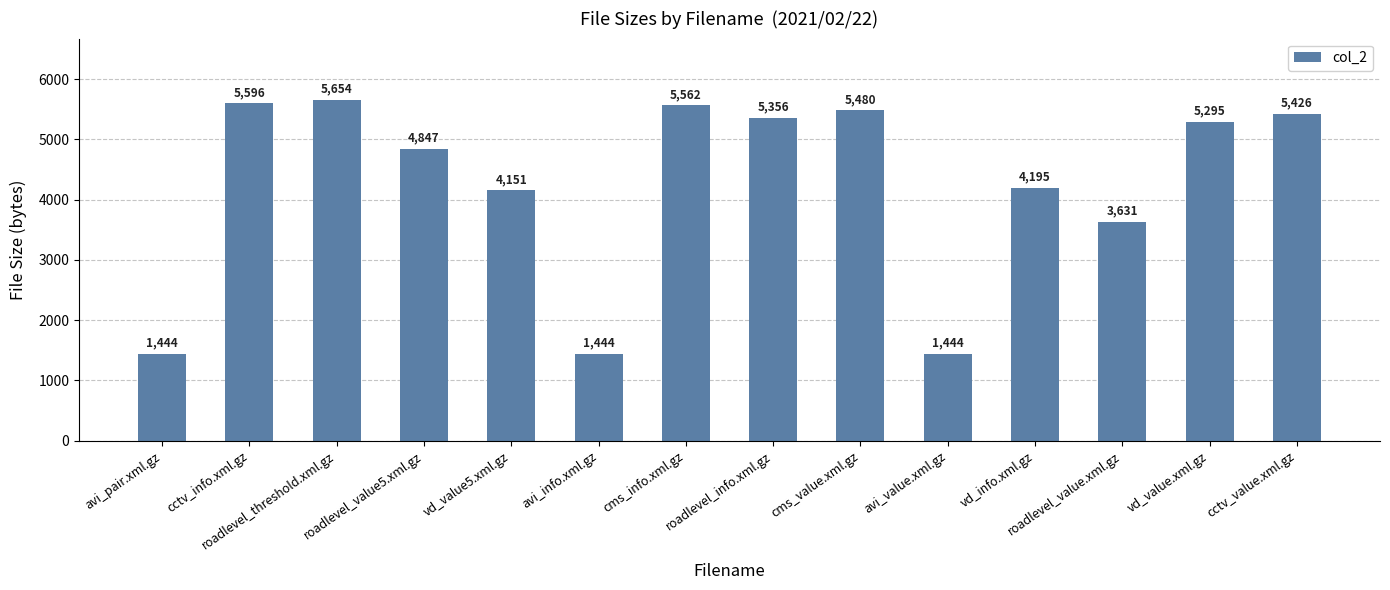

What is the sum of the values at roadlevel_value5.xml.gz and cms_value.xml.gz?

10327